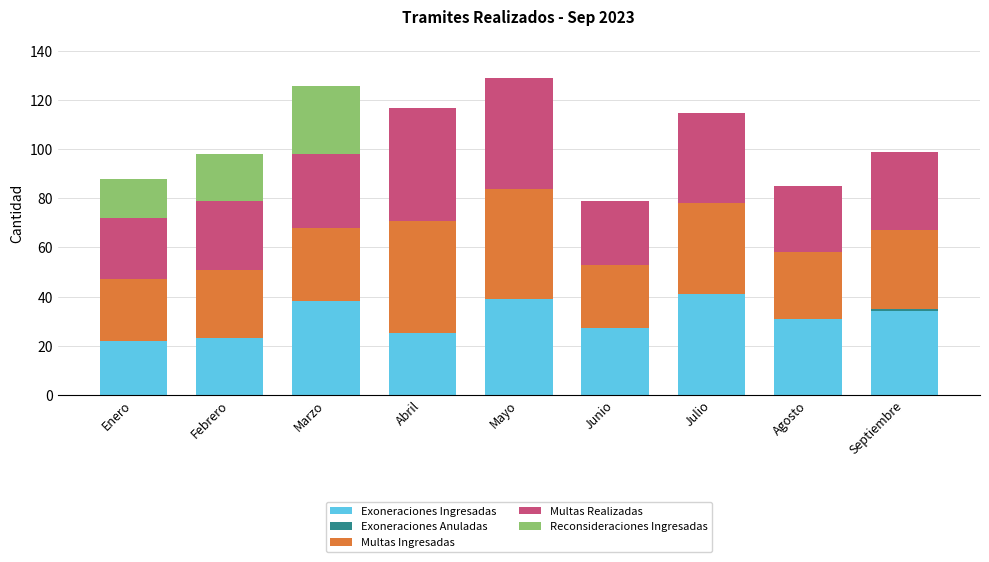

What is the sum of the Exoneraciones Ingresadas values at Enero and Julio?

63